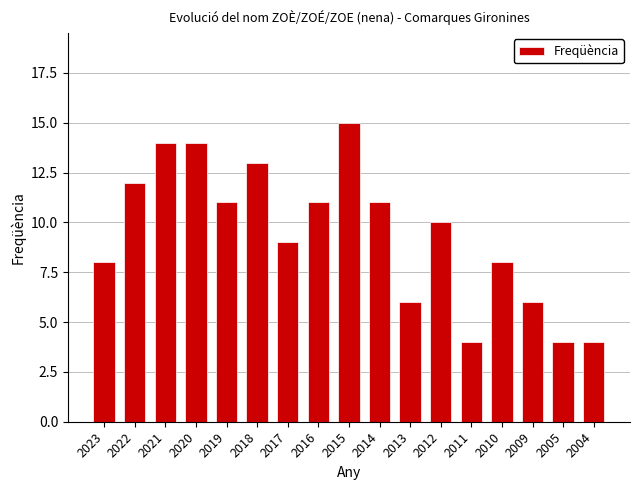

How many bars are there in total?

17